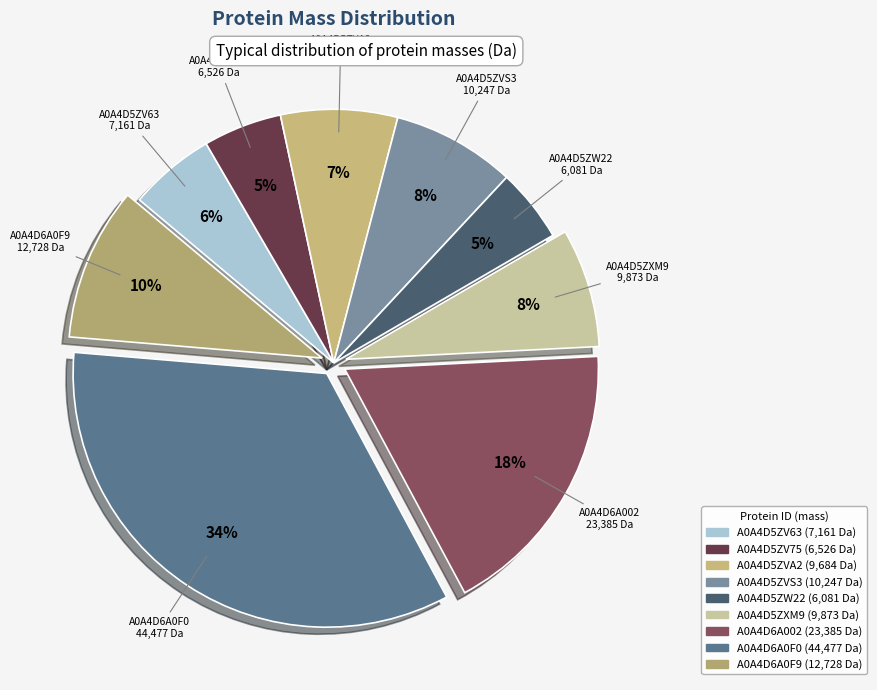

Does A0A4D5ZW22 represent more than half of the total?

No